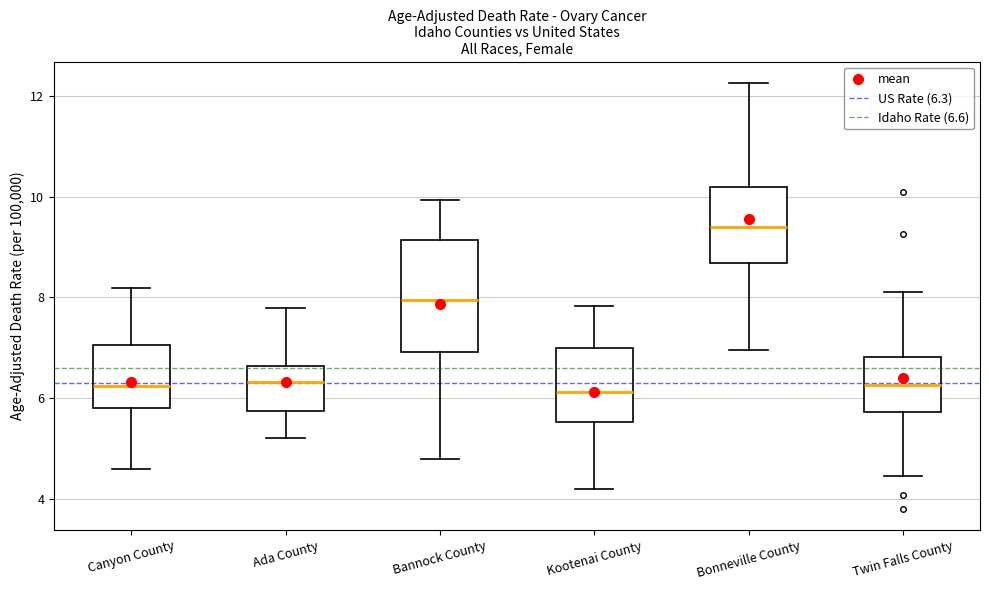

Which box has the highest median line?

Bonneville County